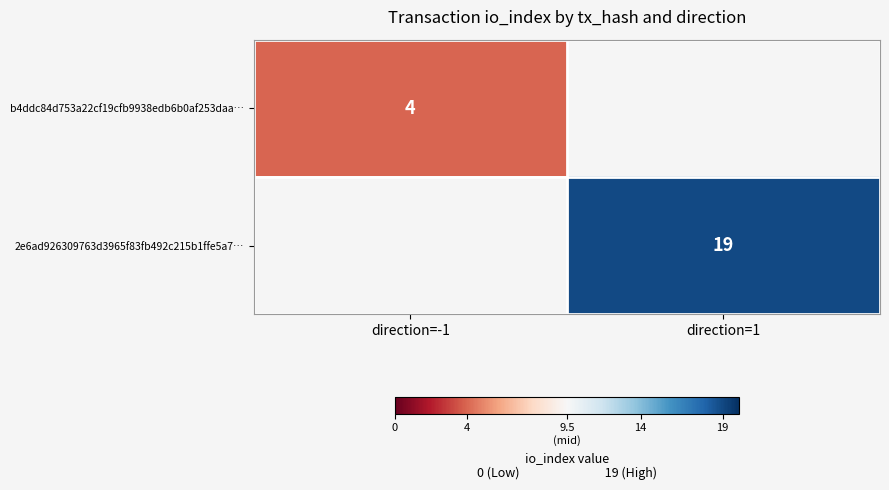

Is the value of 2e6ad926309763d3965f83fb492c215b1ffe5a7… at direction=1 greater than the value of b4ddc84d753a22cf19cfb9938edb6b0af253daa… at direction=-1?

Yes